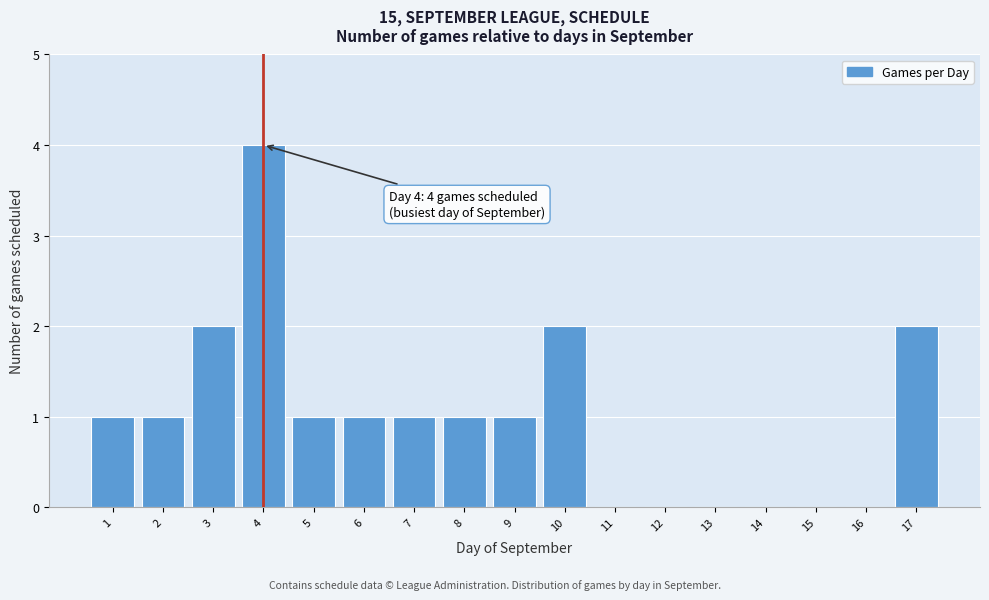

Reading right to left, what are all the values shown in this chart?

17=2	16=0	15=0	14=0	13=0	12=0	11=0	10=2	9=1	8=1	7=1	6=1	5=1	4=4	3=2	2=1	1=1